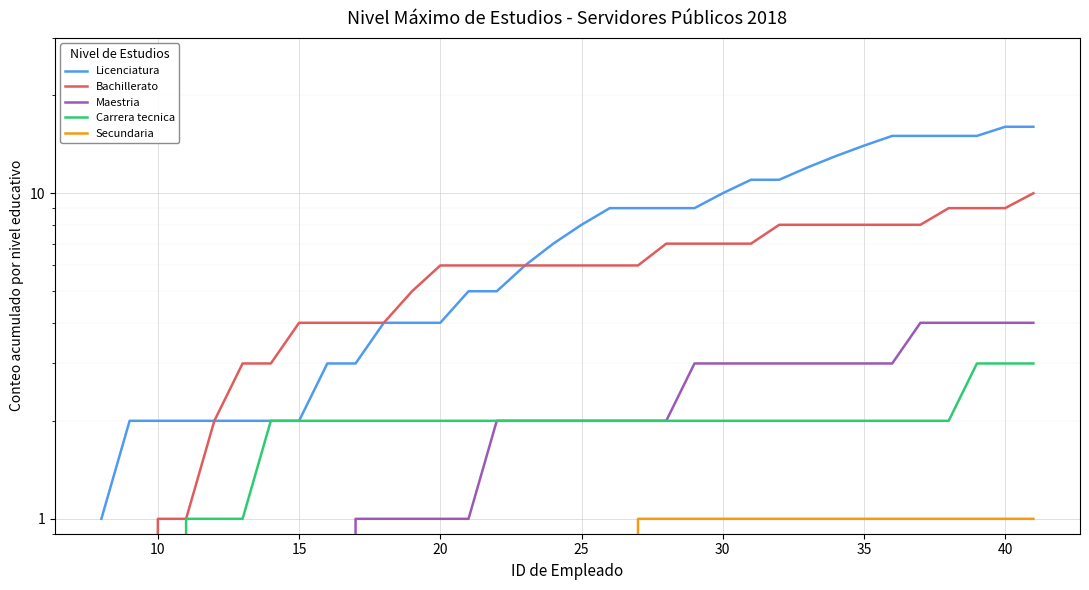

What is the difference between the maximum and minimum values in the Carrera tecnica series?

3